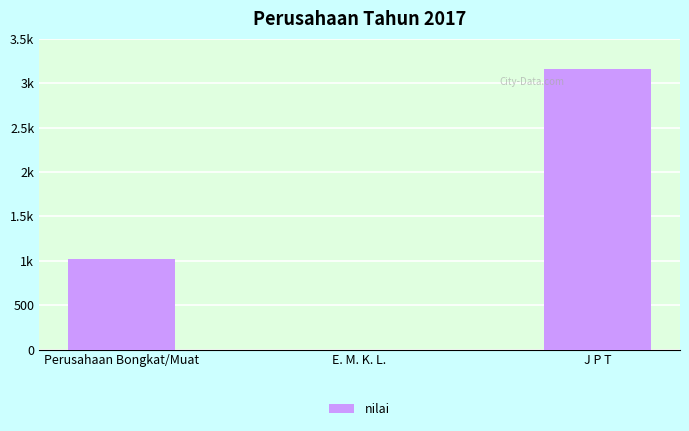

Reading left to right, transcribe all the data shown in this chart.

Perusahaan Bongkat/Muat=1023	E. M. K. L.=0	J P T=3162